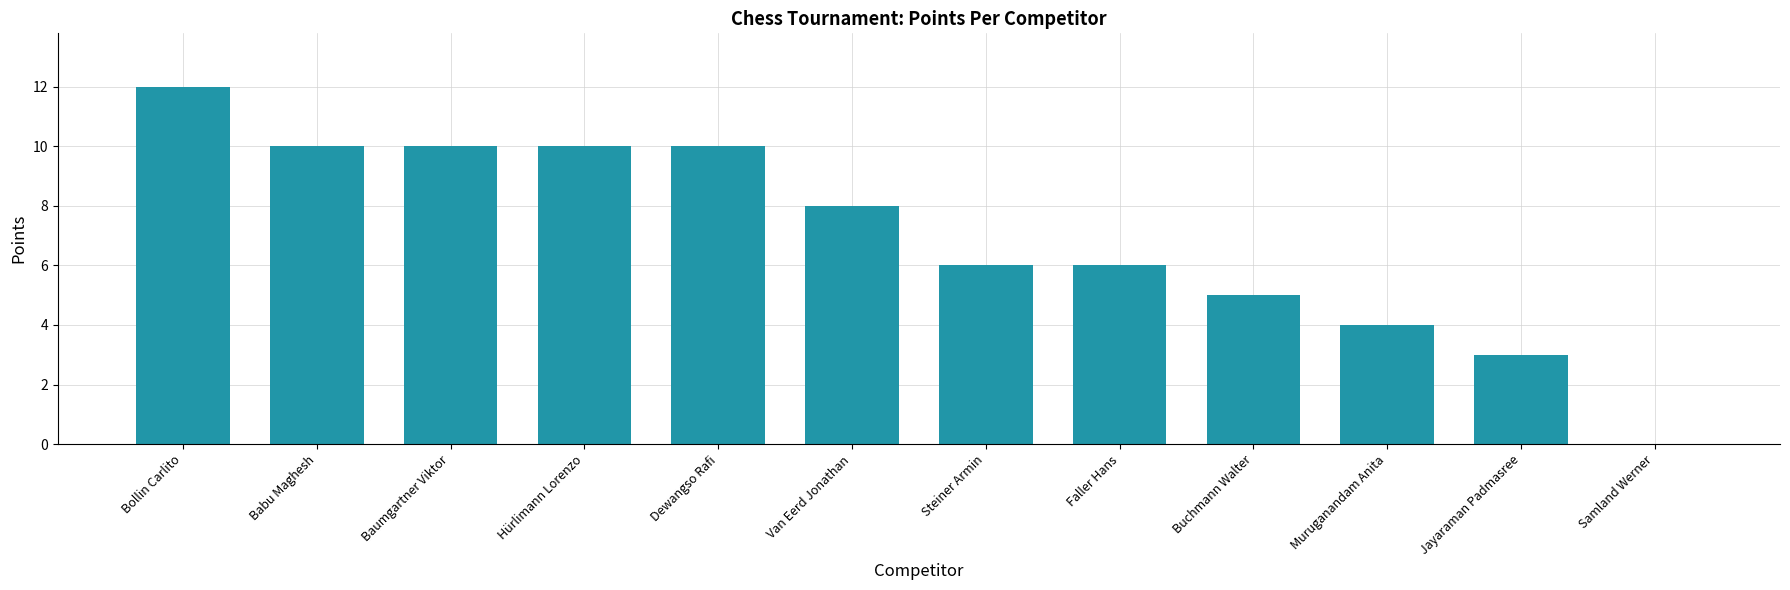

What is the change in value from Buchmann Walter to Samland Werner?

-5